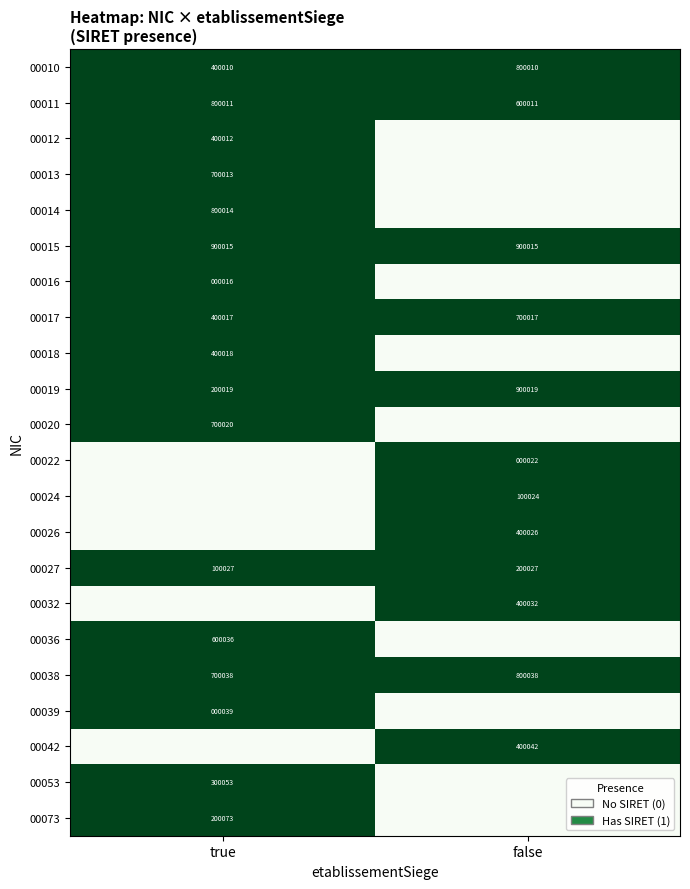

True or false: 00017 has a value of 224887 at true.

False